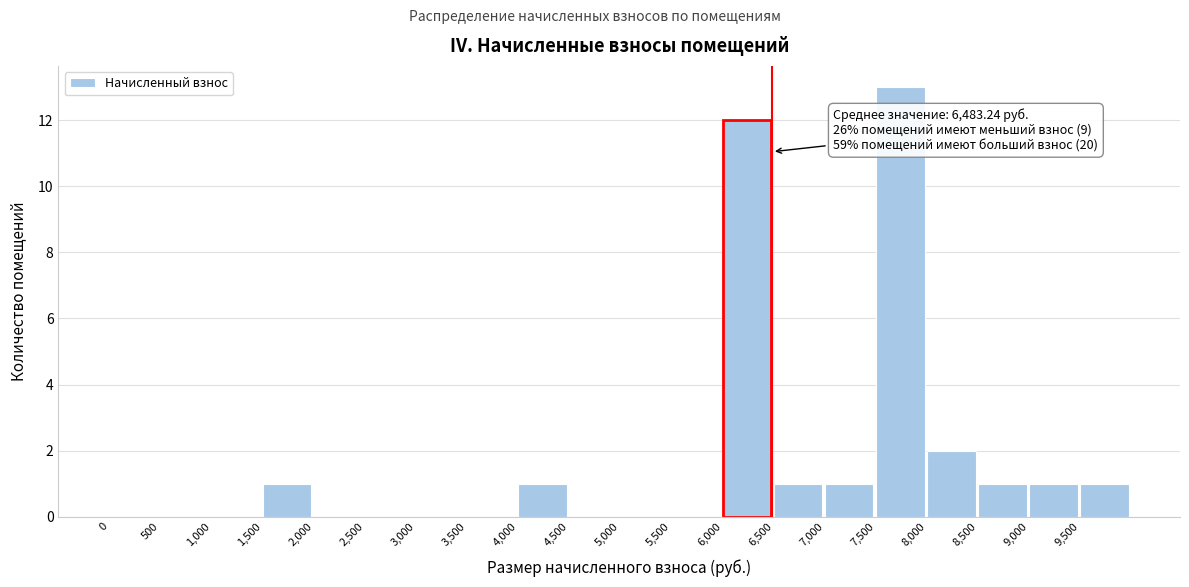

Over which range of the x-axis is the bar tallest?

7500 to 8000